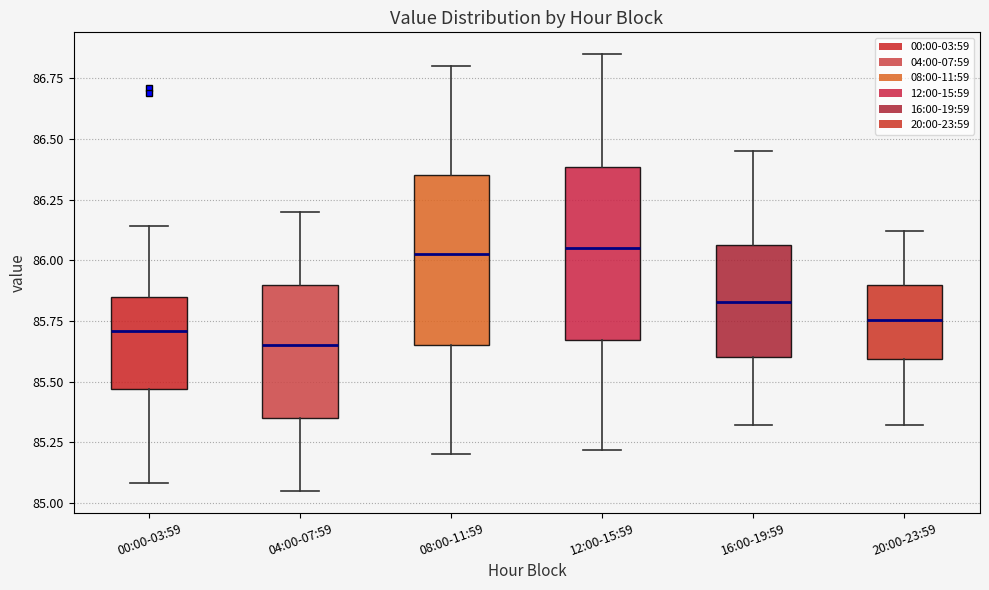

Where does the upper whisker of the box for 08:00-11:59 end on the y-axis? The values are not printed on the chart, so give them approximately, as read against the axis.

86.80